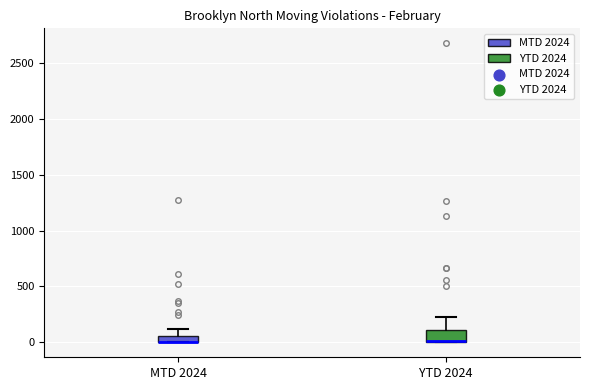

Where is the lower edge of the box for MTD 2024 on the y-axis? The values are not printed on the chart, so give them approximately, as read against the axis.

0